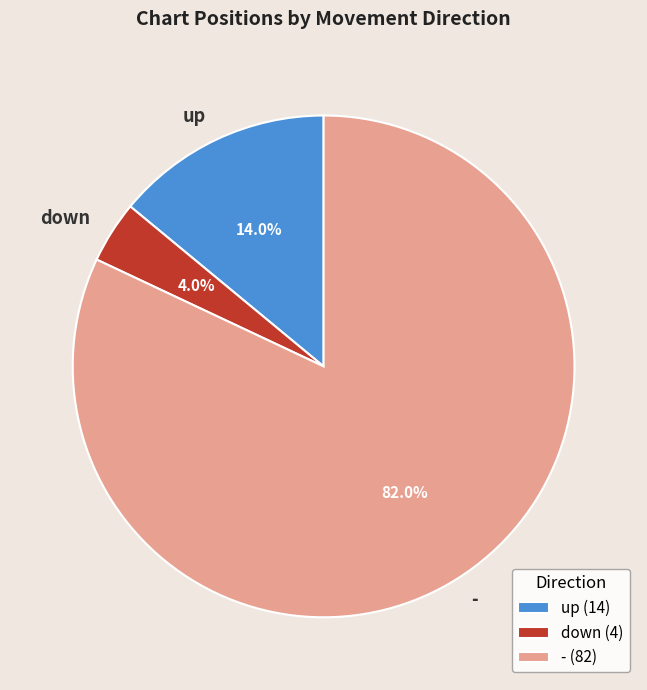

Is it true that up is 14% of the pie?

True